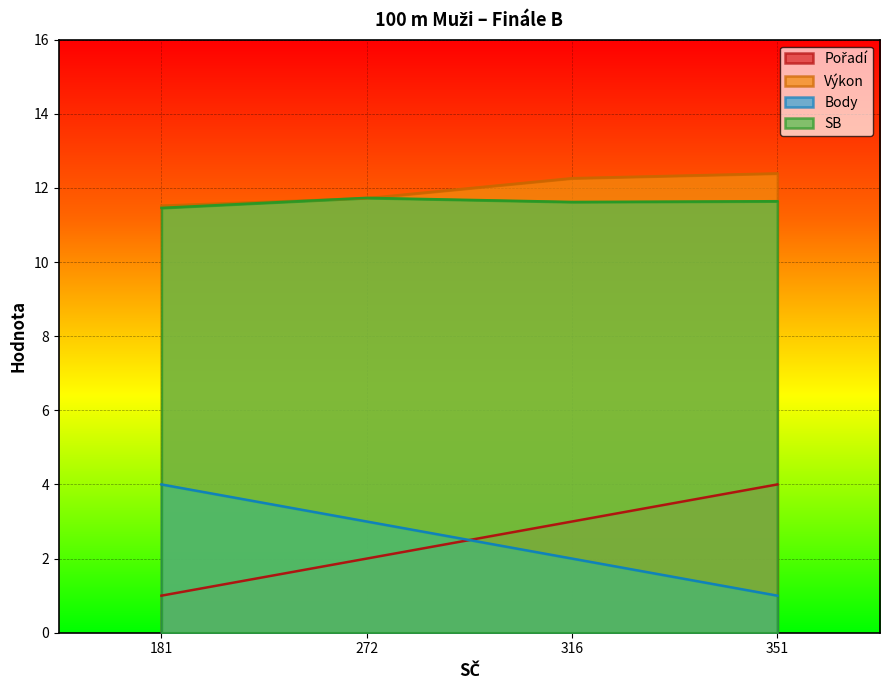

What is the value of the Pořadí point at the 4th from the left?

4.0